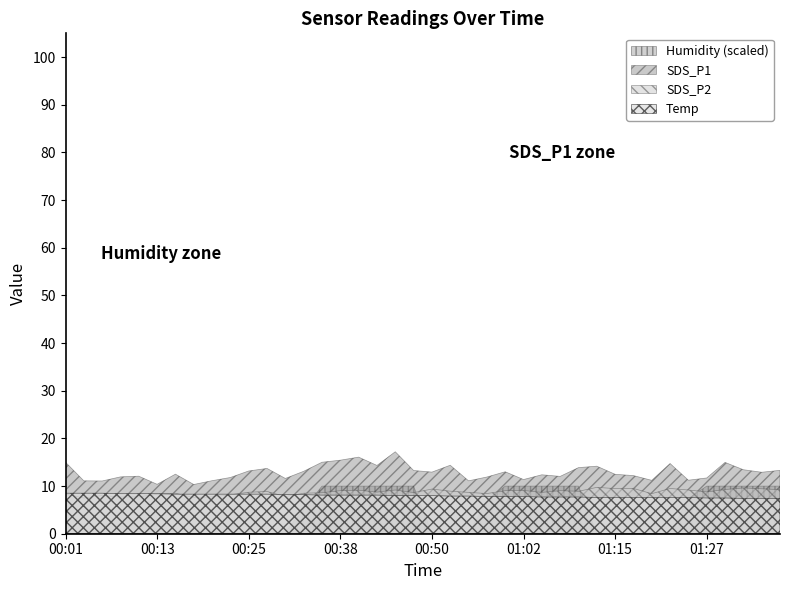

True or false: SDS_P1 has more than 1 interior local peaks.

True